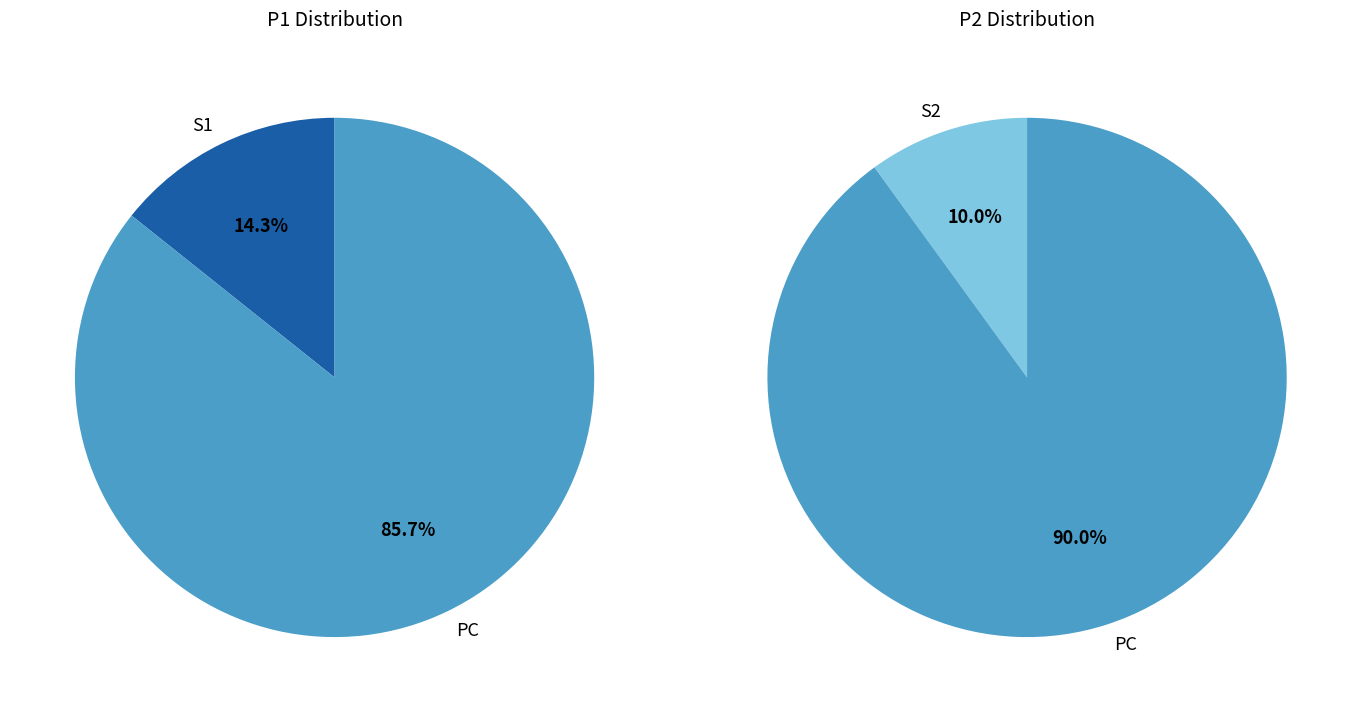

What is the smallest slice in the pie chart?

S2